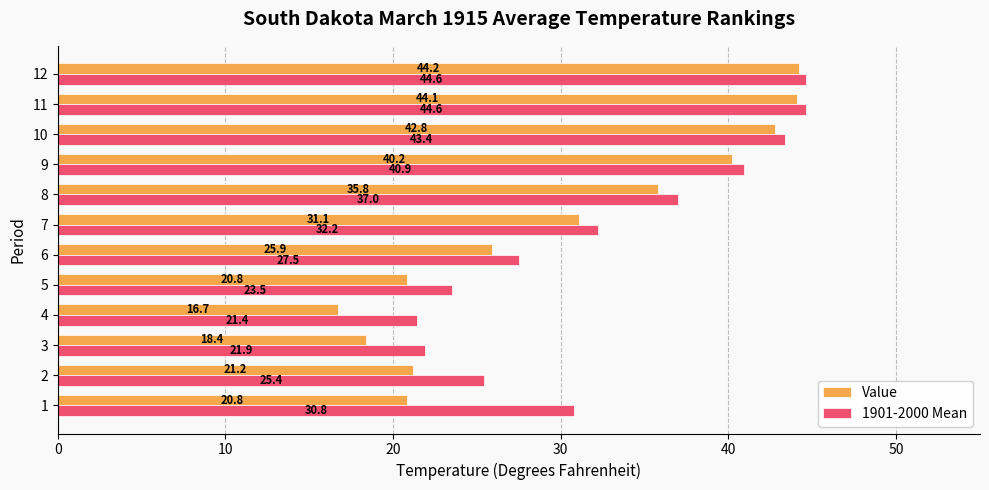

Which series has the widest spread of values?

Value